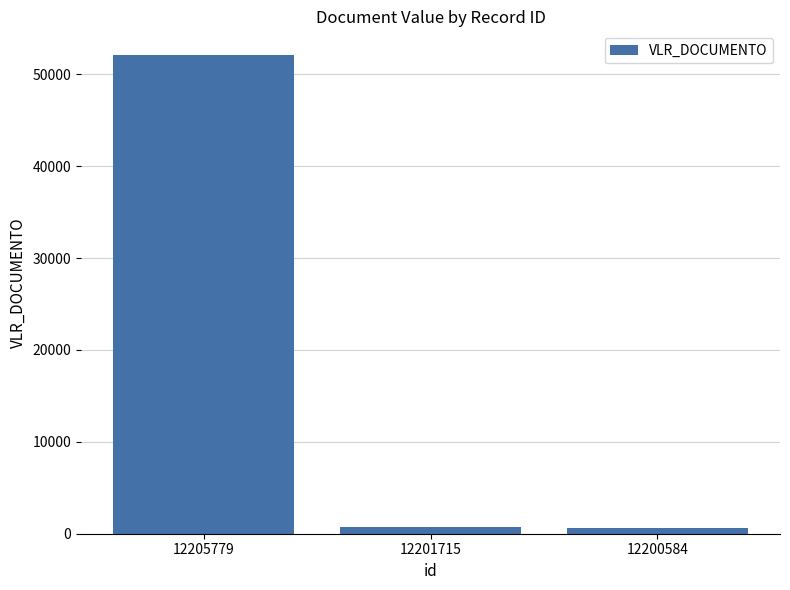

Which label corresponds to the largest value in the chart?

12205779